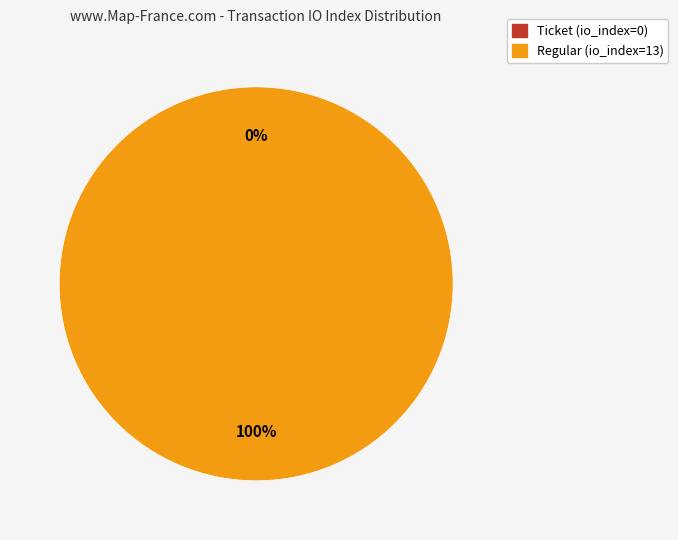

Is Ticket (io_index=0) the majority of the pie?

No